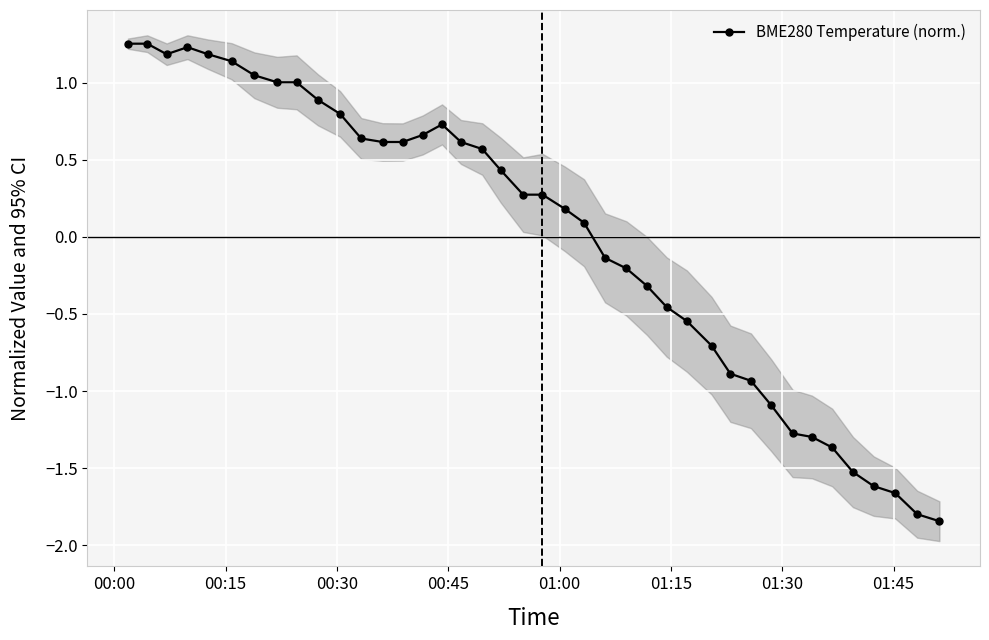

How many categories are shown in the chart?

40